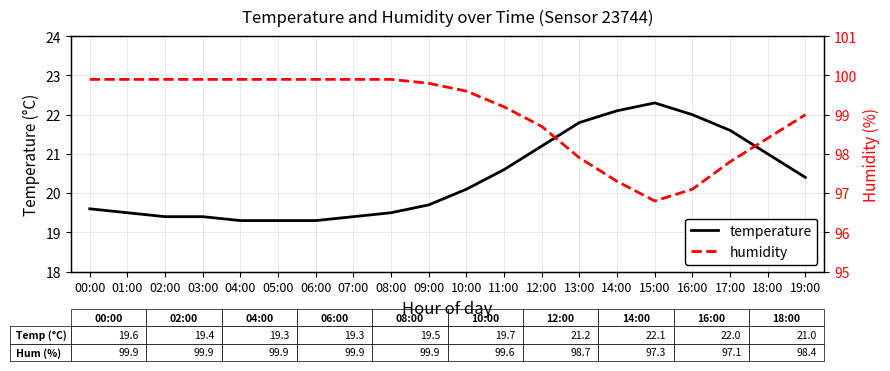

List the series in order of their peak value, highest first.

humidity, temperature